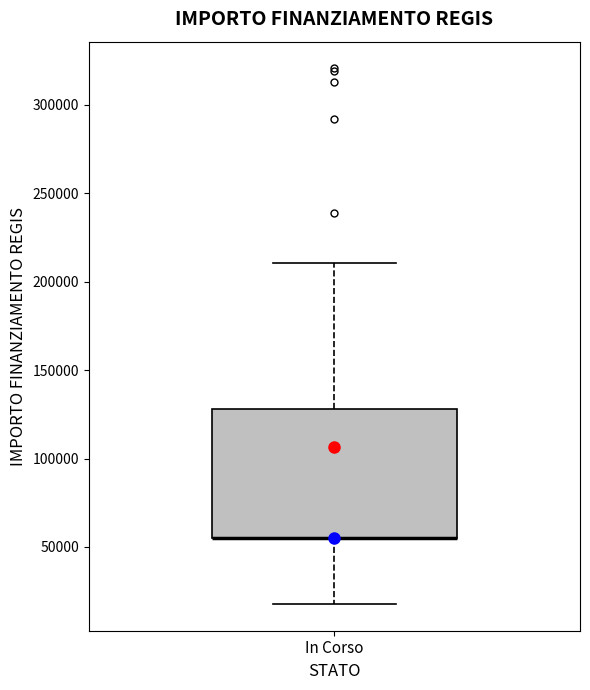

Read this box plot against the y-axis: the position of the median line, the range covered by the box, and the ends of both whiskers. The values are not printed on the chart, so give them approximately, as read against the axis.

median 55000 (drawn on the box's lower edge), box 55000 to 130000, whiskers 20000 to 210000